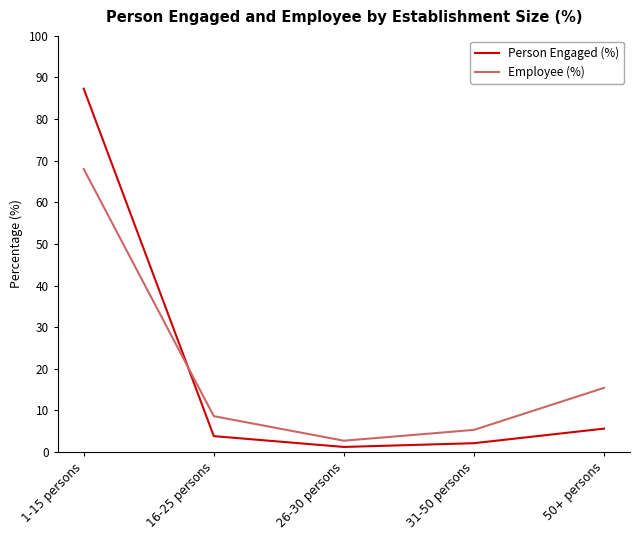

The Person Engaged (%) series shows 5.6 at 50+ persons. True or false?

True